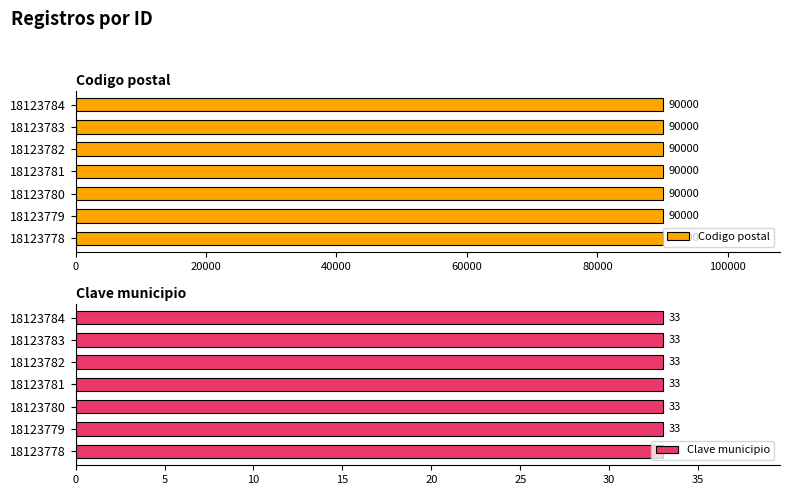

At which label does Codigo postal reach its minimum?

18123778